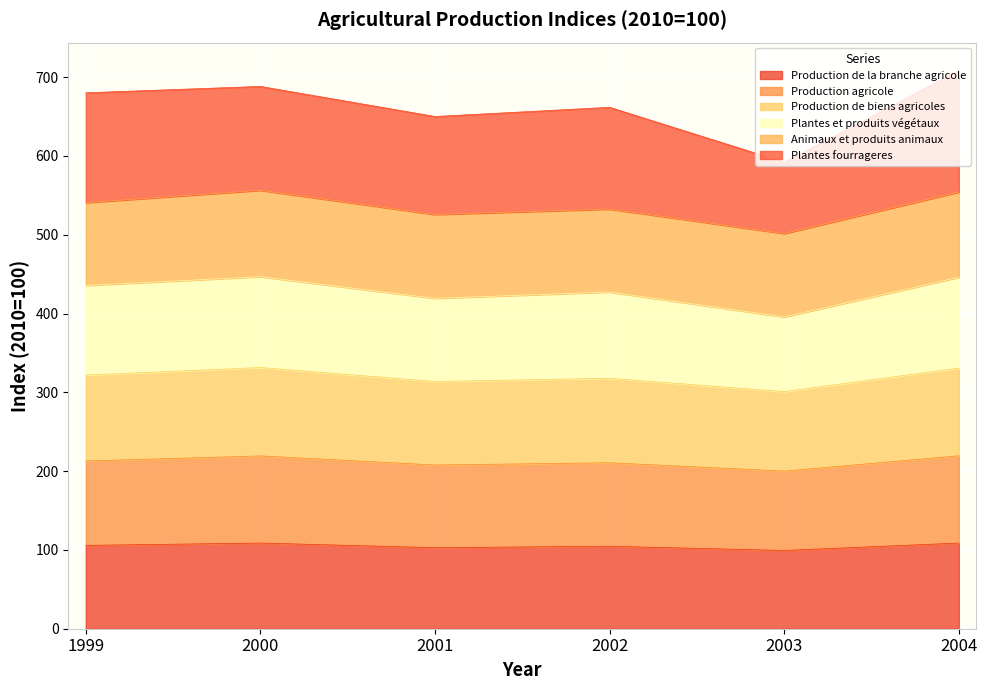

In Production de la branche agricole, how many points are lower than both neighbors (excluding endpoints)?

2